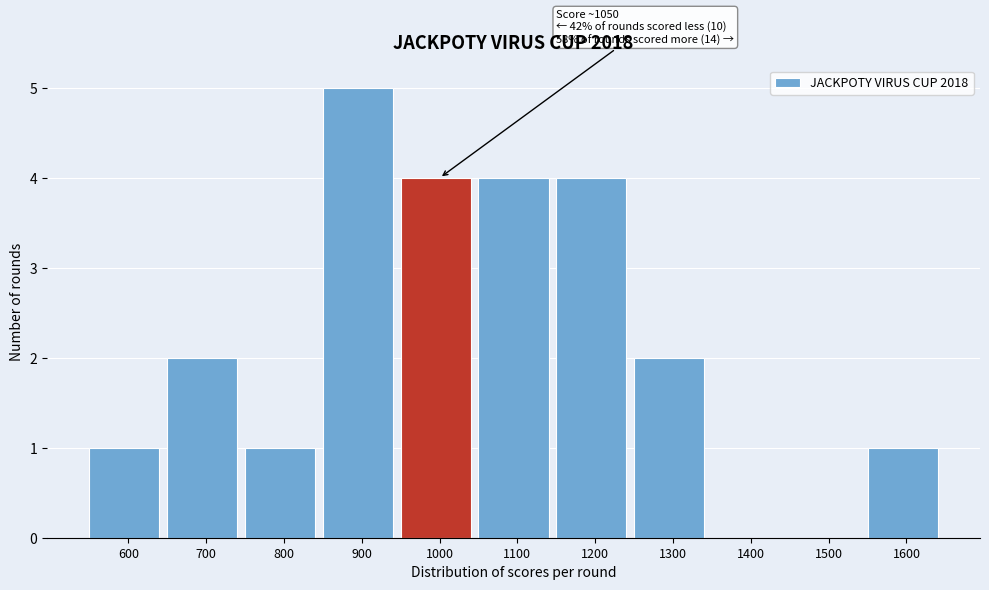

Reading left to right, extract all data points from this chart.

600=1	700=2	800=1	900=5	1000=4	1100=4	1200=4	1300=2	1400=0	1500=0	1600=1